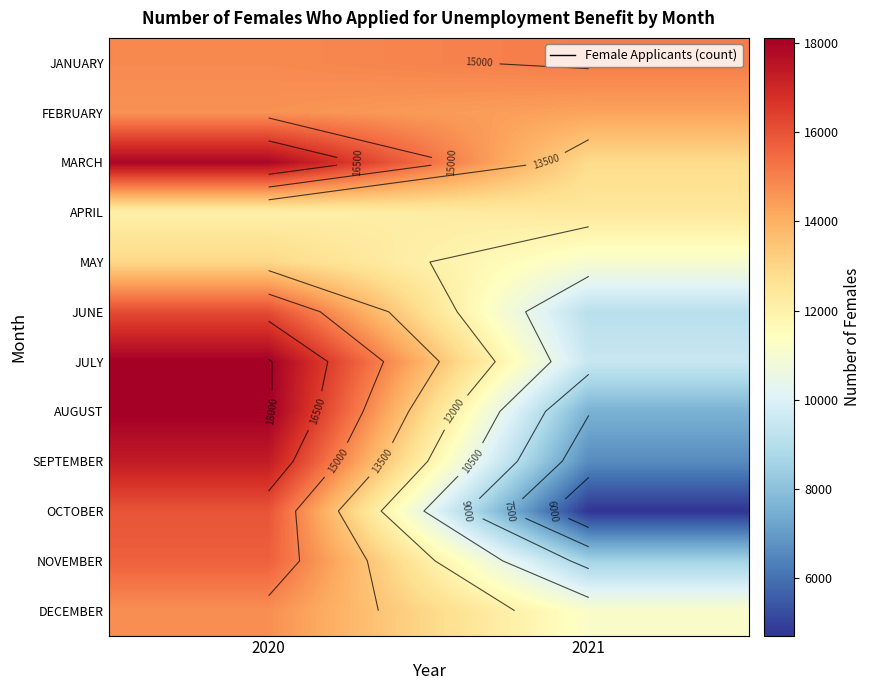

At which category is the sum across all series the highest?

2020